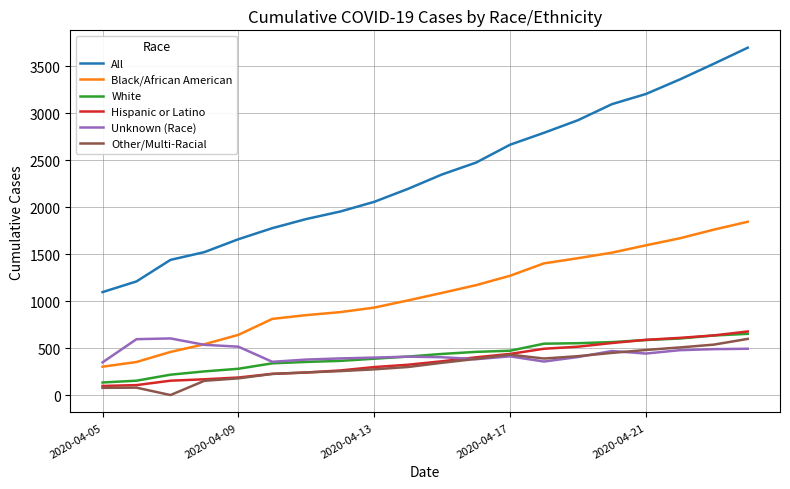

Which series has the widest spread of values?

All